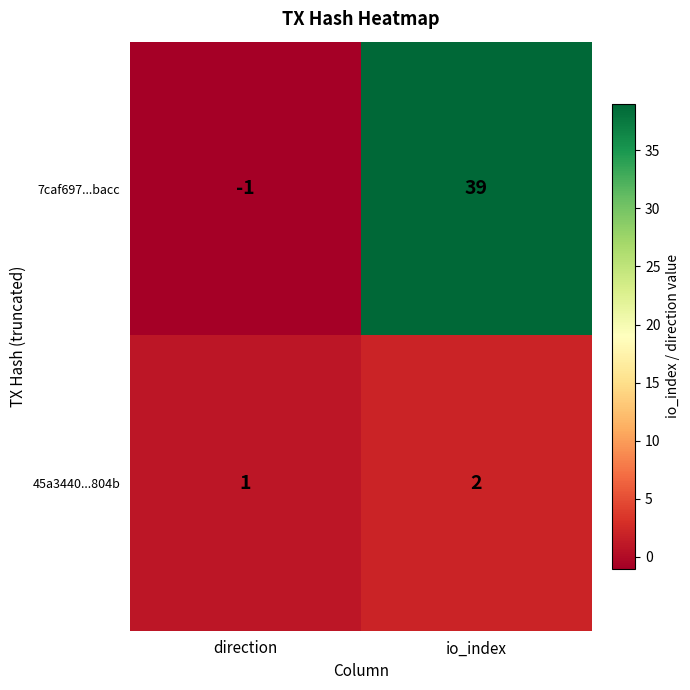

The value of 45a3440...804b at io_index is 2. True or false?

True